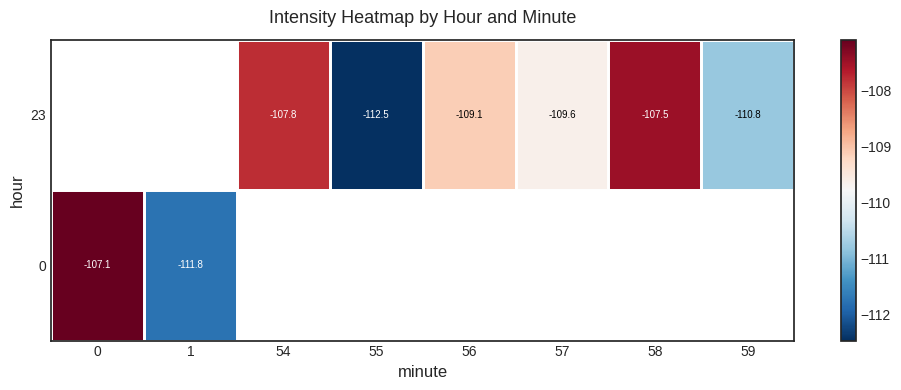

How many negative values does the 23 series have?

6